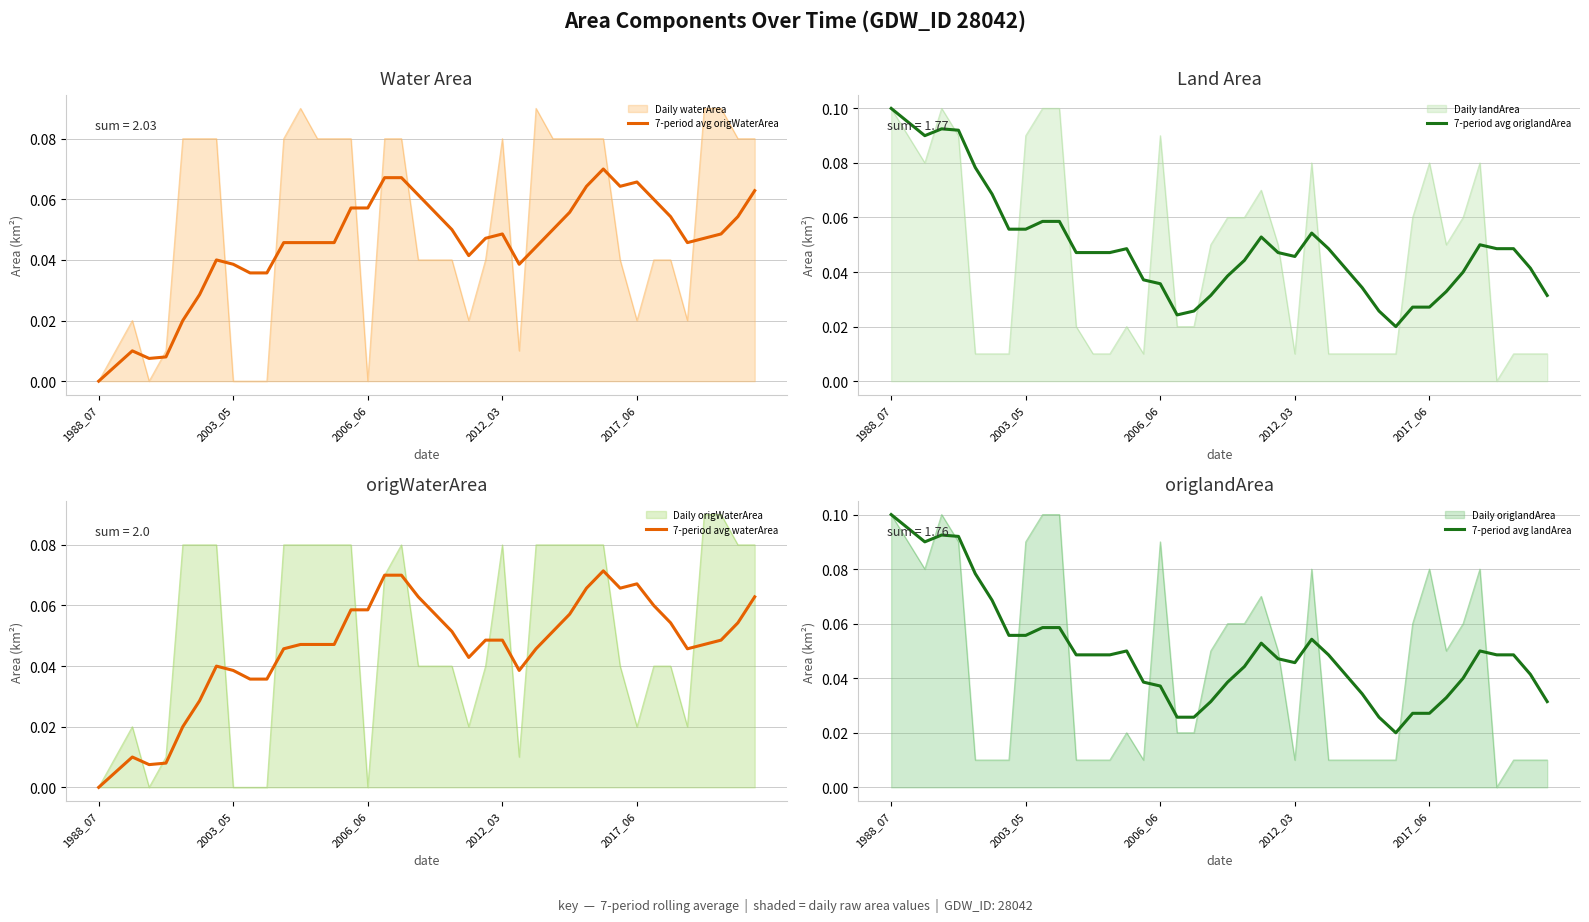

Between 2006_06 and 30, which series saw the biggest shift?

7-period avg origlandArea